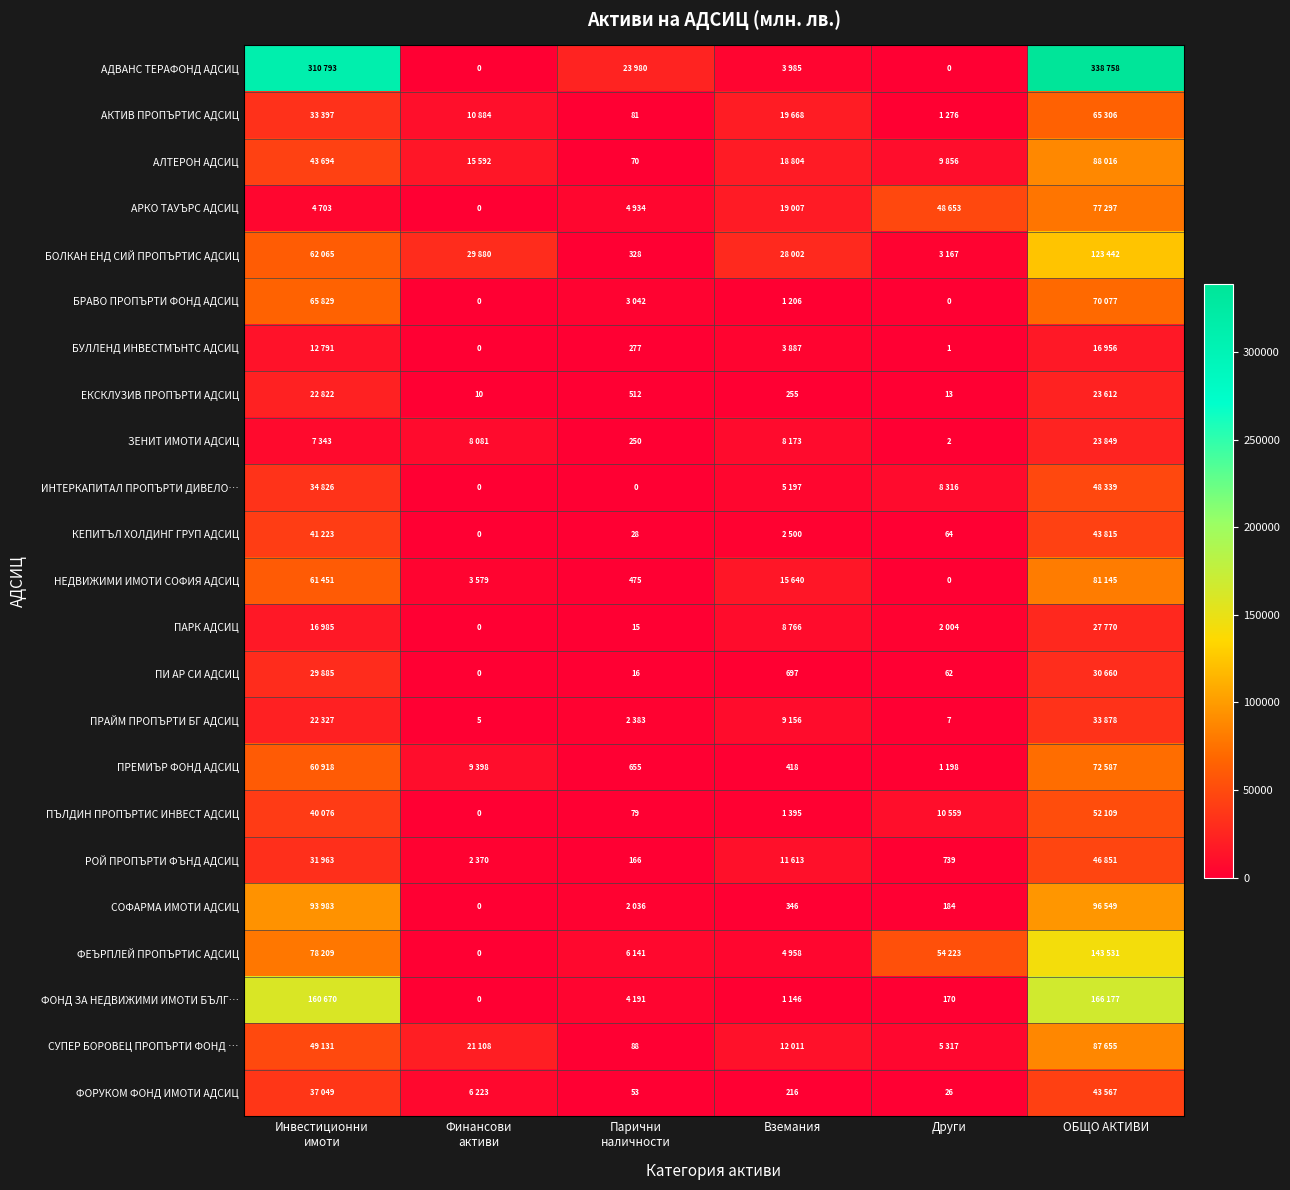

At which category does the chart reach its minimum across all series?

Финансови
активи